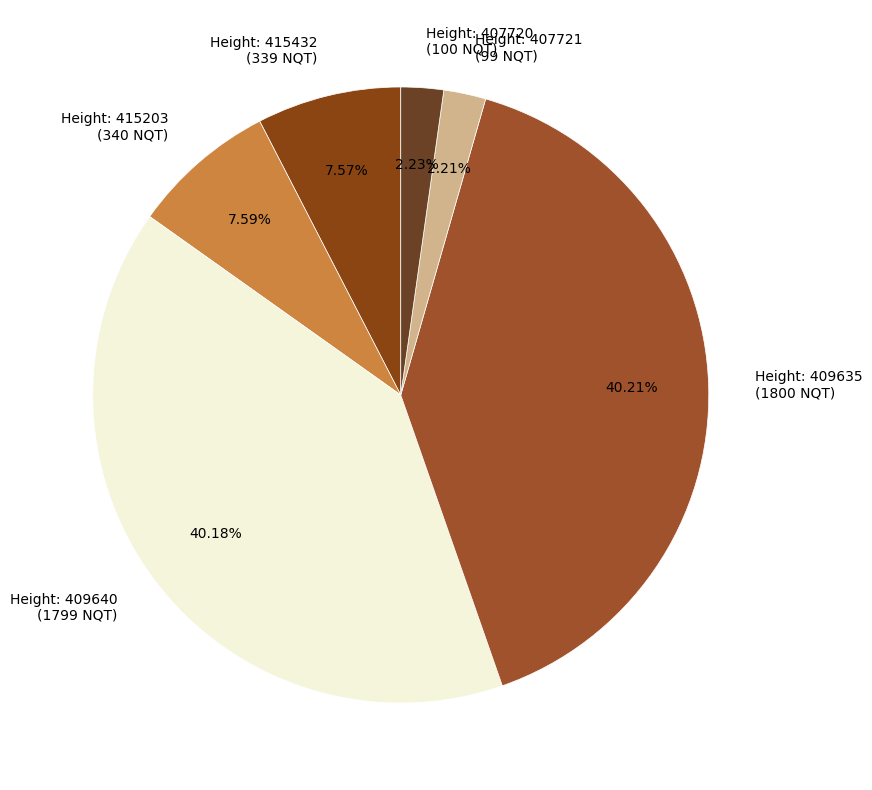

Does Height: 409640 (1799 NQT) represent more than half of the total?

No